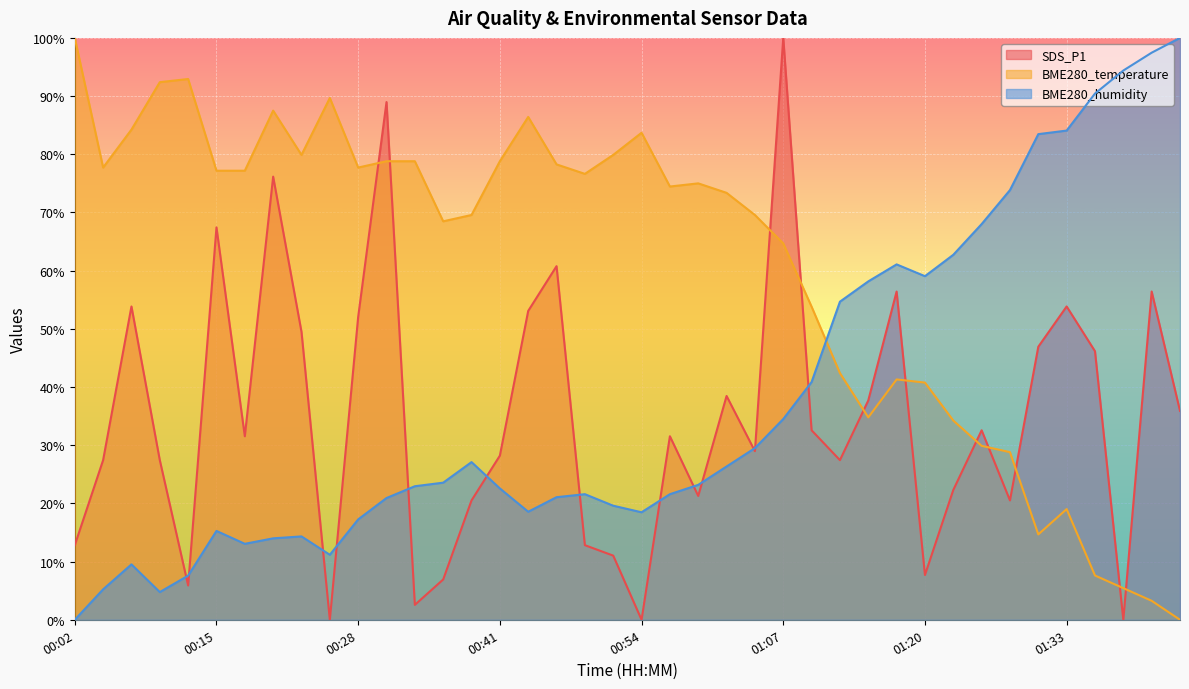

At which label does BME280_humidity first exceed 23?

00:36